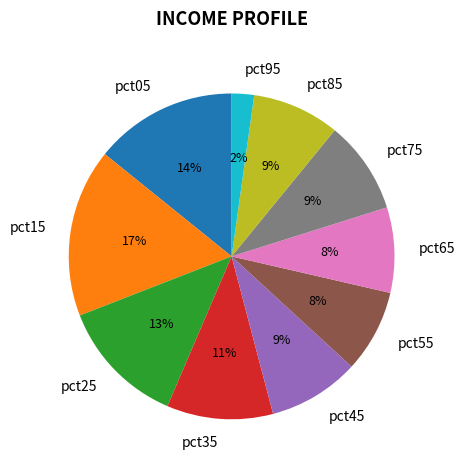

Do pct65 and pct85 together represent more than half of the pie?

No